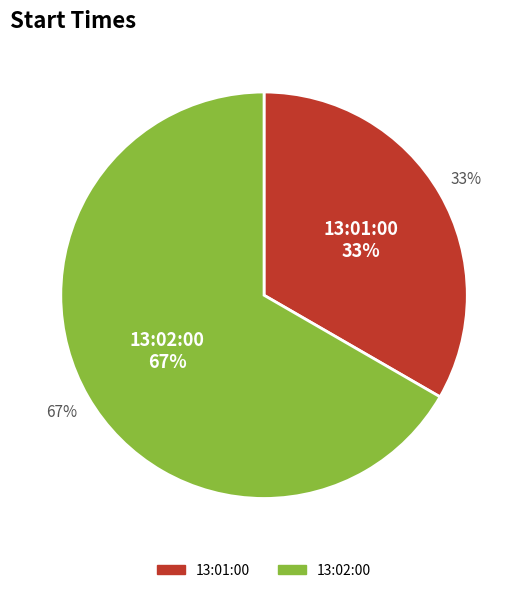

Which has a higher value, 13:02:00 or 13:01:00?

13:02:00